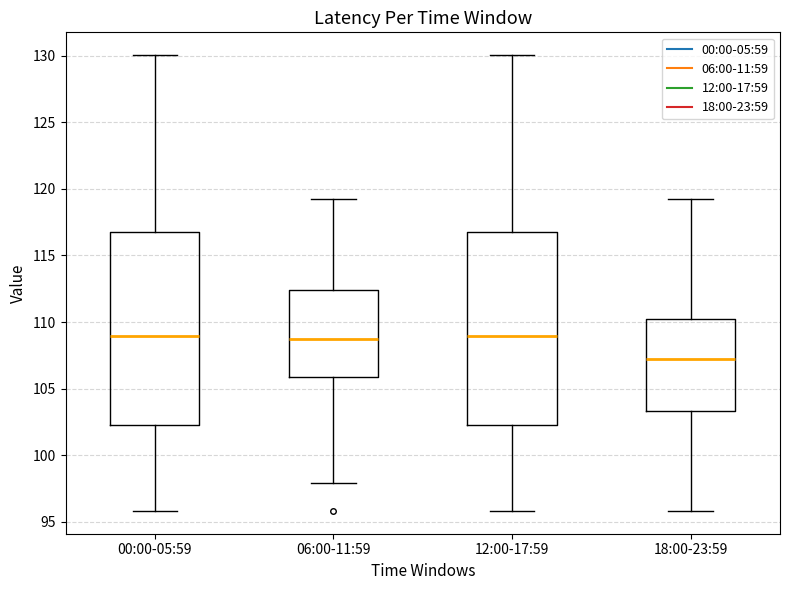

Reading left to right, transcribe this box plot: for each box, give where its median line is, the range the box spans, and where its two whiskers end, as read against the y-axis. The values are not printed on the chart, so give them approximately, as read against the axis.

00:00-05:59: median 109.0, box 102.5 to 116.5, whiskers 96.0 to 130.0
06:00-11:59: median 108.5, box 106.0 to 112.5, whiskers 98.0 to 119.5
12:00-17:59: median 109.0, box 102.5 to 116.5, whiskers 96.0 to 130.0
18:00-23:59: median 107.5, box 103.5 to 110.0, whiskers 96.0 to 119.5